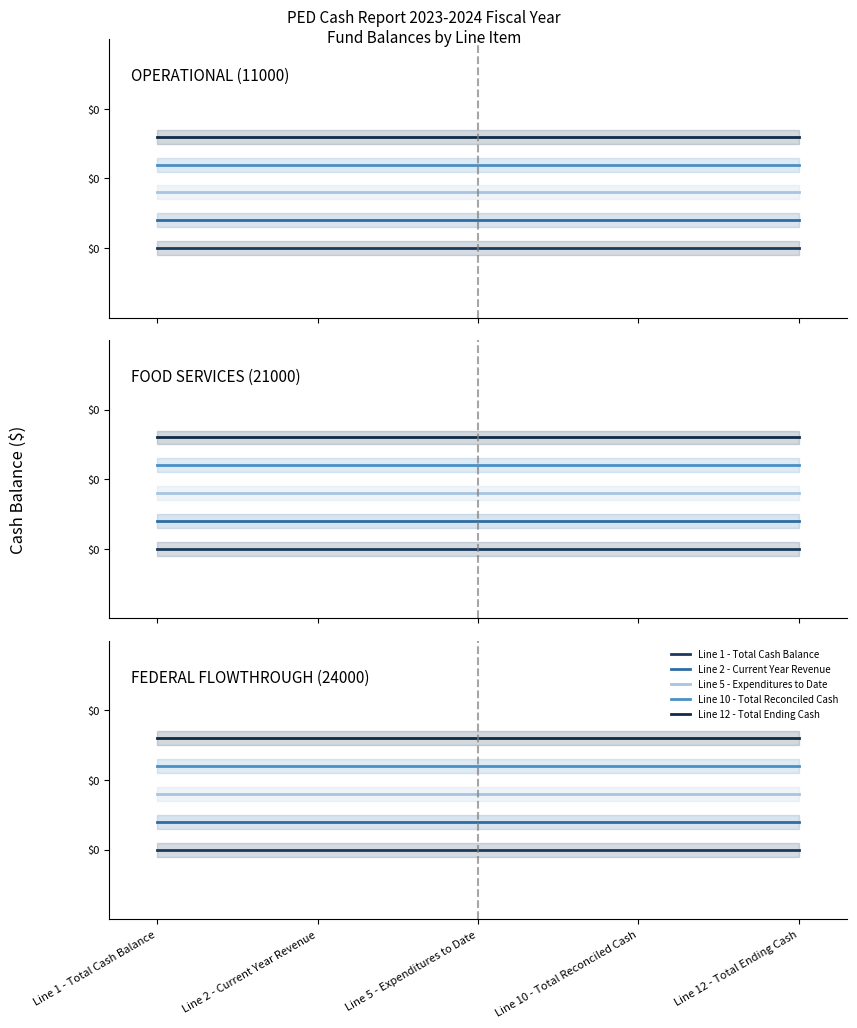

Reading right to left, what are all the values shown in this chart?

Line 1 - Total Cash Balance: 0.0	0.0	0.0	0.0	0.0
Line 2 - Current Year Revenue: 0.0	0.0	0.0	0.0	0.0
Line 5 - Expenditures to Date: 0.0	0.0	0.0	0.0	0.0
Line 10 - Total Reconciled Cash: 0.1	0.1	0.1	0.1	0.1
Line 12 - Total Ending Cash: 0.1	0.1	0.1	0.1	0.1